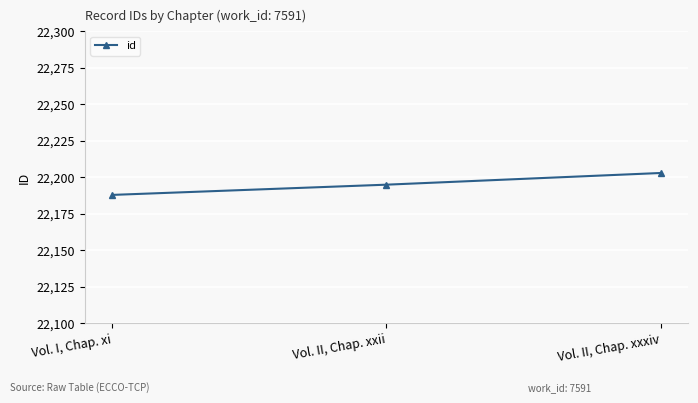

Which has a higher value, Vol. II, Chap. xxxiv or Vol. II, Chap. xxii?

Vol. II, Chap. xxxiv